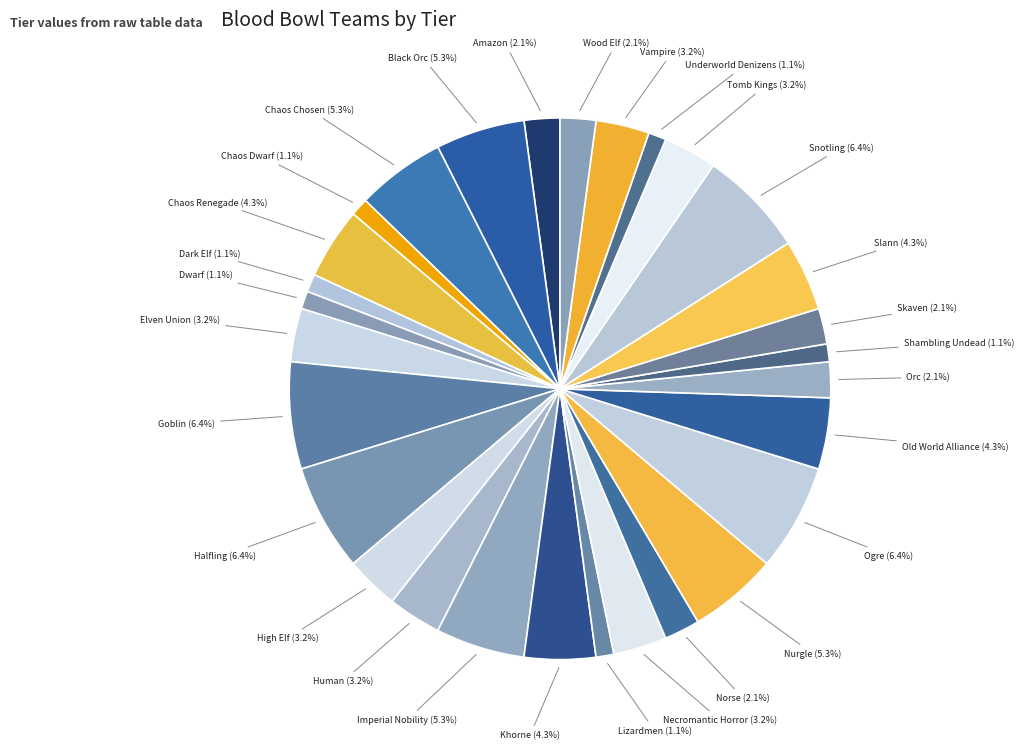

How many segments does this pie chart have?

29